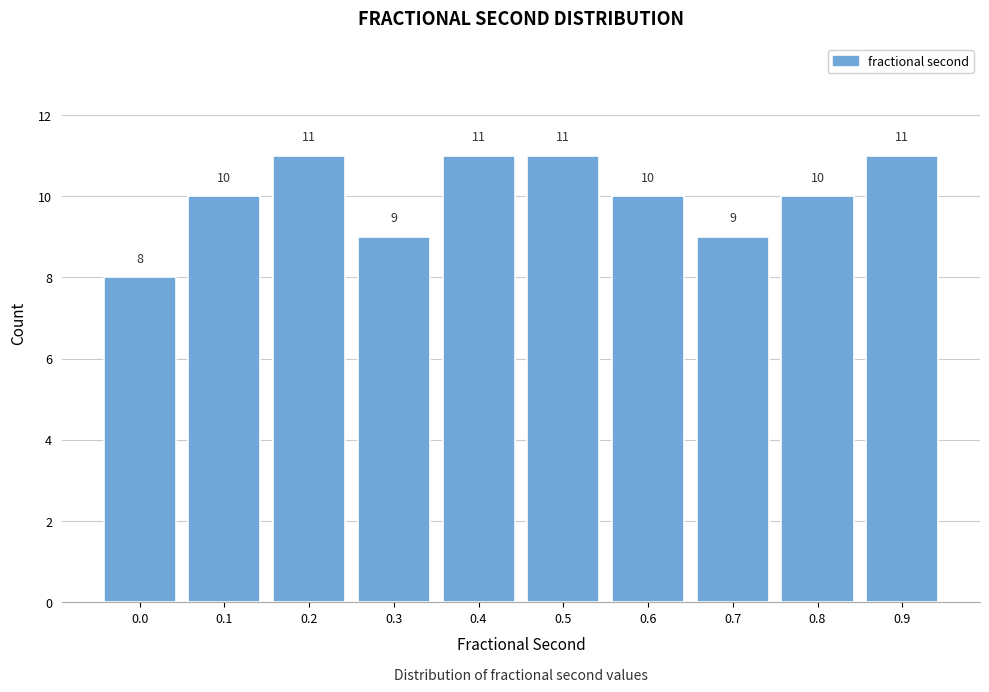

Reading right to left, extract all data points from this chart.

0.9=11	0.8=10	0.7=9	0.6=10	0.5=11	0.4=11	0.3=9	0.2=11	0.1=10	0.0=8